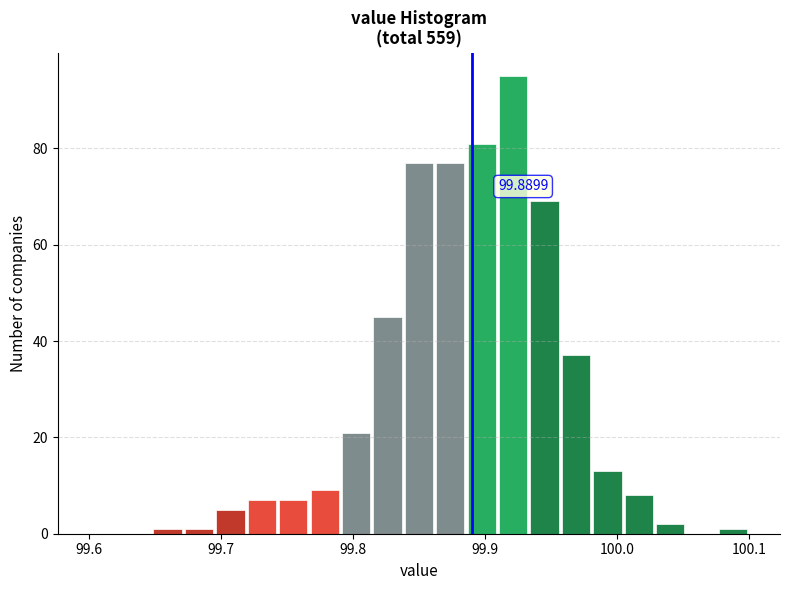

Around what value on the x-axis is the tallest bar? Give the approximate position of its centre, as read against the axis.

99.92